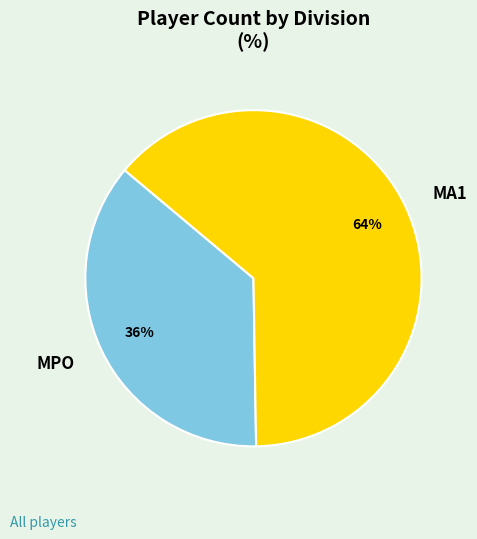

To the nearest percent, what portion does MA1 represent?

64%